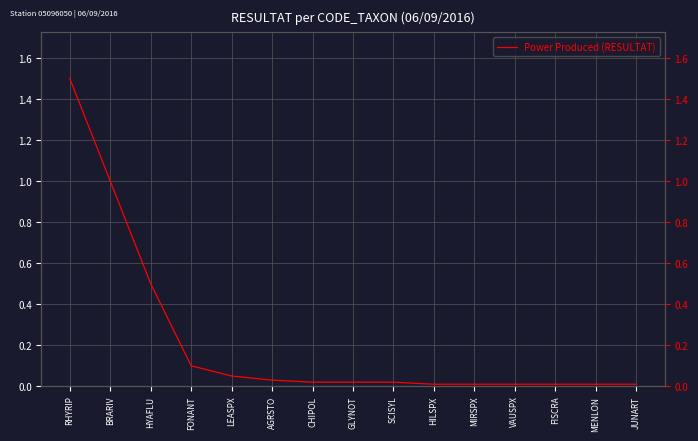

What is the sum of all values?

3.3